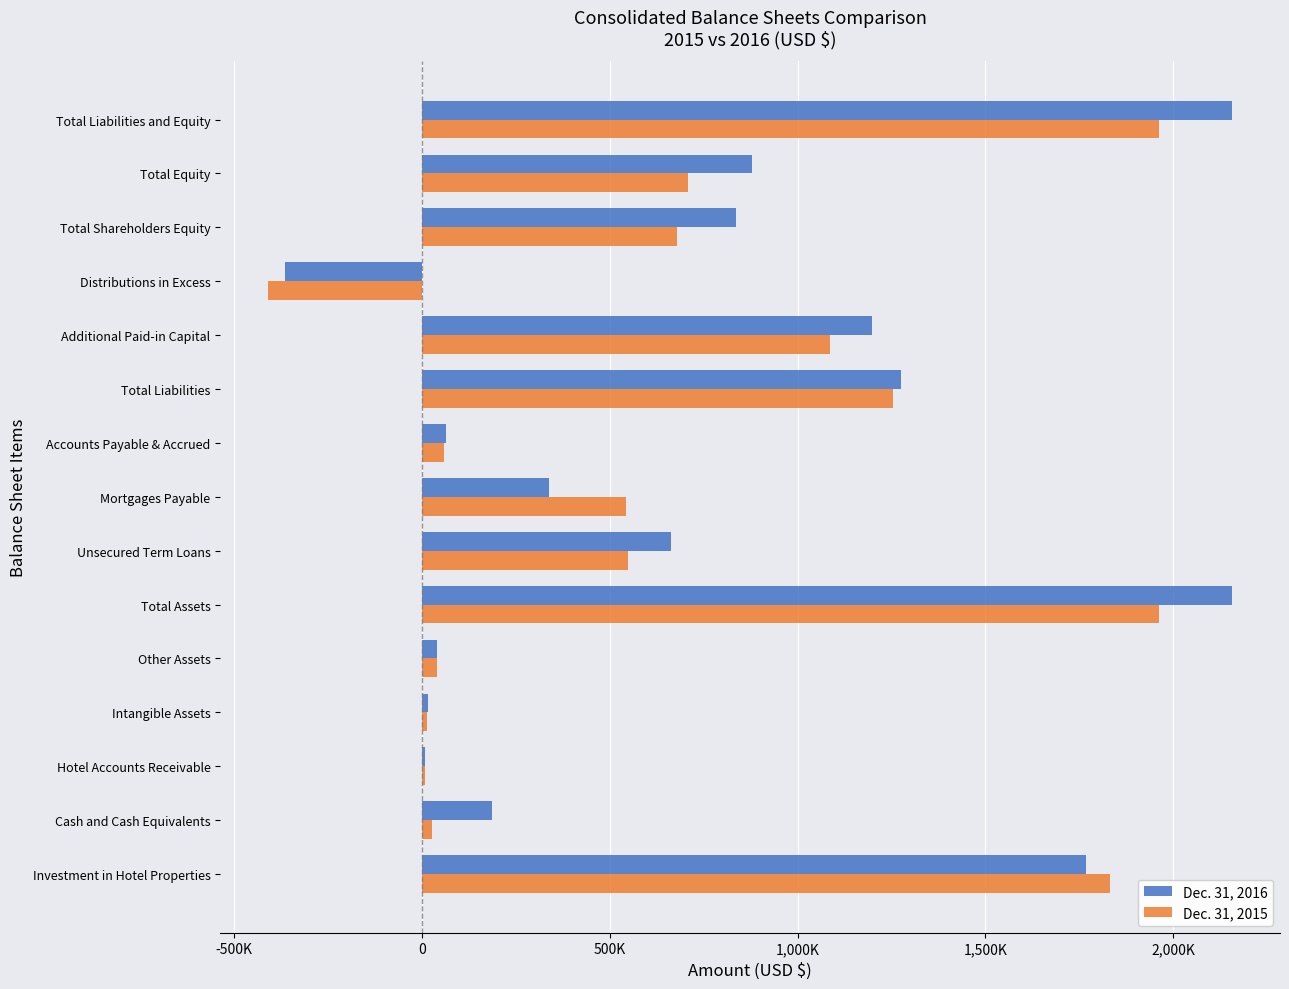

What are all the series names shown in the legend?

Dec. 31, 2016, Dec. 31, 2015